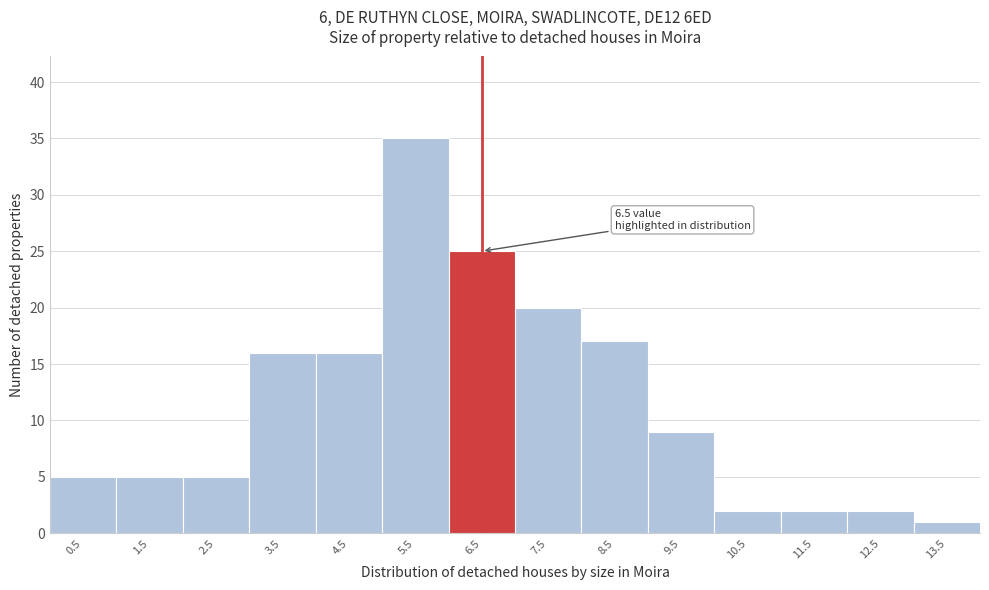

Which range on the x-axis has the tallest bar?

5 to 6